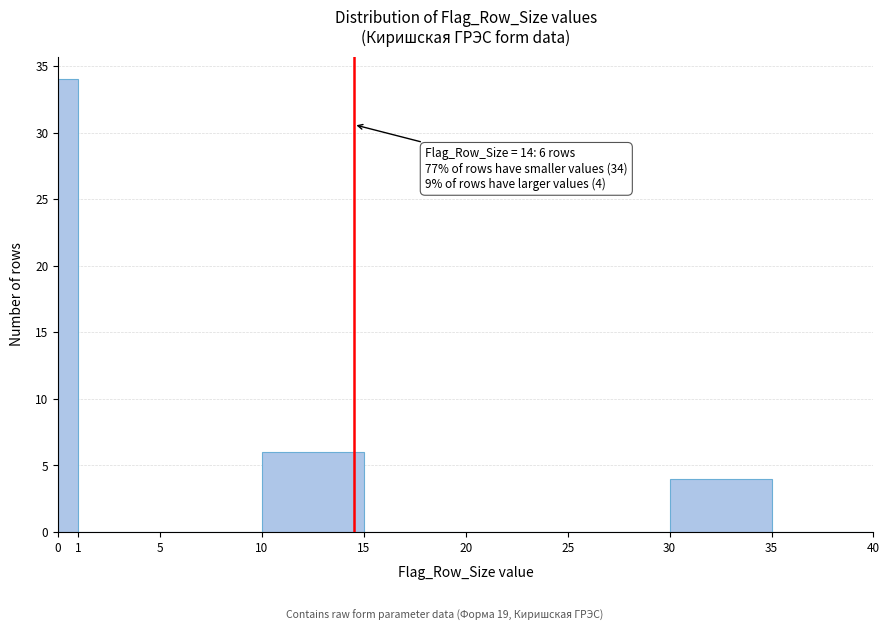

Which range on the x-axis has the tallest bar?

0 to 1